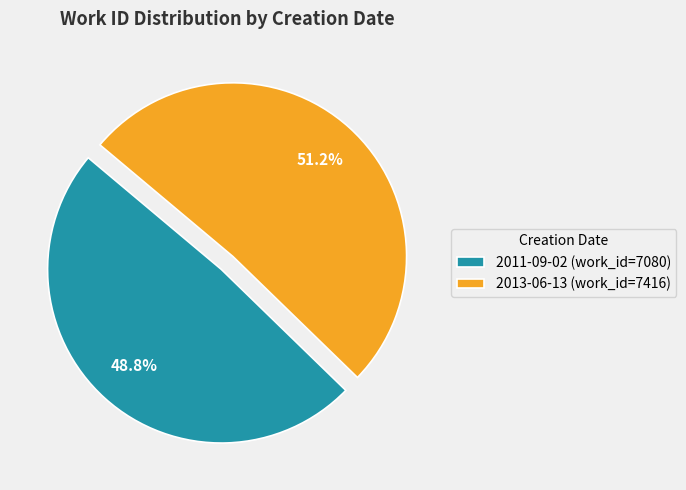

What is the majority slice?

2013-06-13